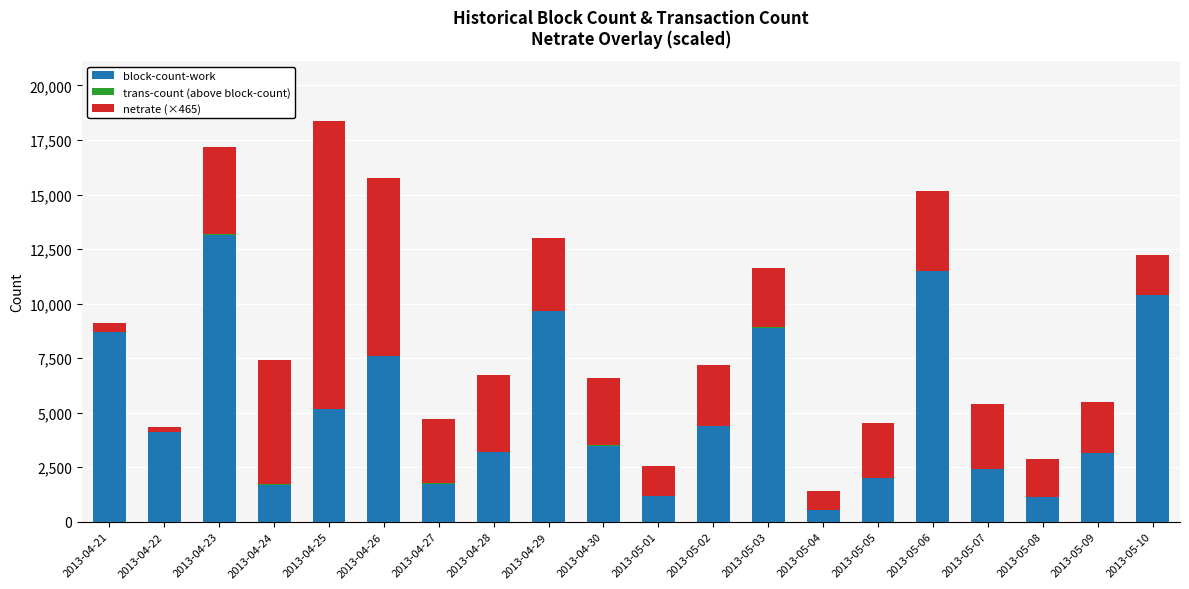

At which label is block-count-work closest to 6838?

2013-04-26